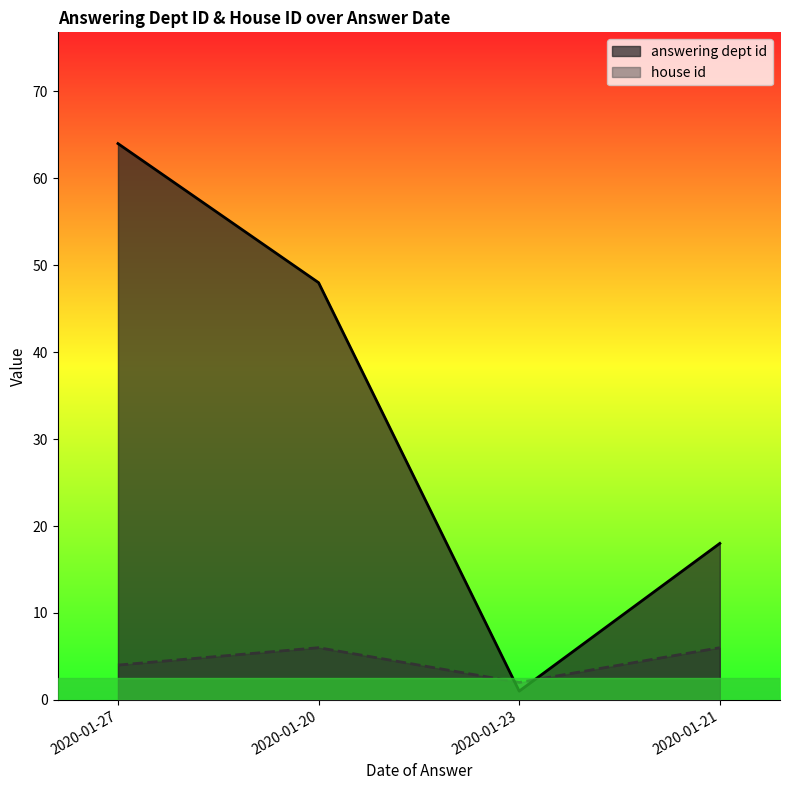

Rank the categories by answering dept id value from highest to lowest.

2020-01-27, 2020-01-20, 2020-01-21, 2020-01-23